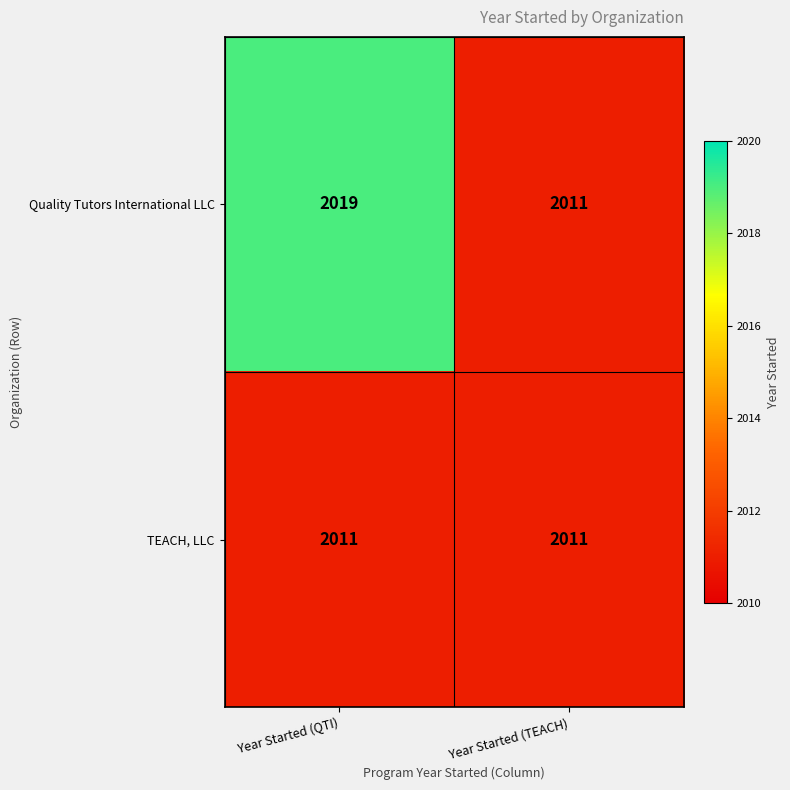

Between Year Started (QTI) and Year Started (TEACH), which series saw the biggest shift?

Quality Tutors International LLC